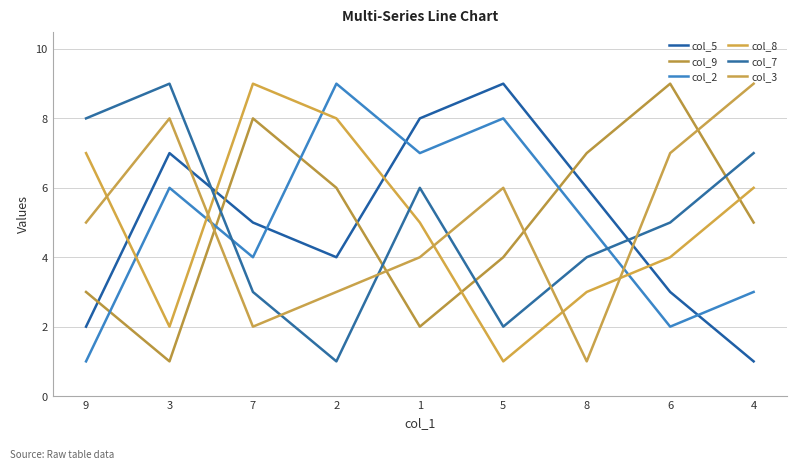

Reading left to right, list all the values displayed in this chart.

col_5: 9=2	3=7	7=5	2=4	1=8	5=9	8=6	6=3	4=1
col_9: 9=3	3=1	7=8	2=6	1=2	5=4	8=7	6=9	4=5
col_2: 9=1	3=6	7=4	2=9	1=7	5=8	8=5	6=2	4=3
col_8: 9=7	3=2	7=9	2=8	1=5	5=1	8=3	6=4	4=6
col_7: 9=8	3=9	7=3	2=1	1=6	5=2	8=4	6=5	4=7
col_3: 9=5	3=8	7=2	2=3	1=4	5=6	8=1	6=7	4=9